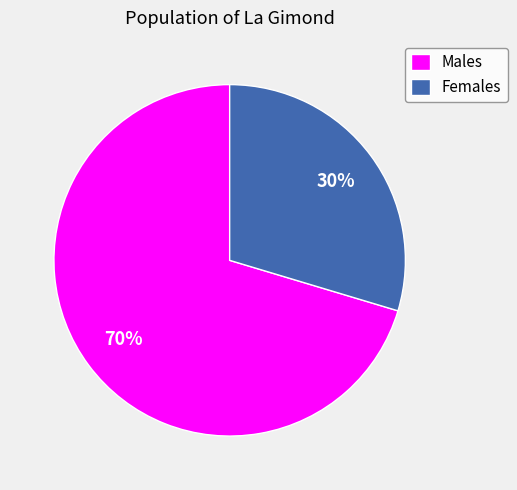

Is it true that Females is 30% of the pie?

True